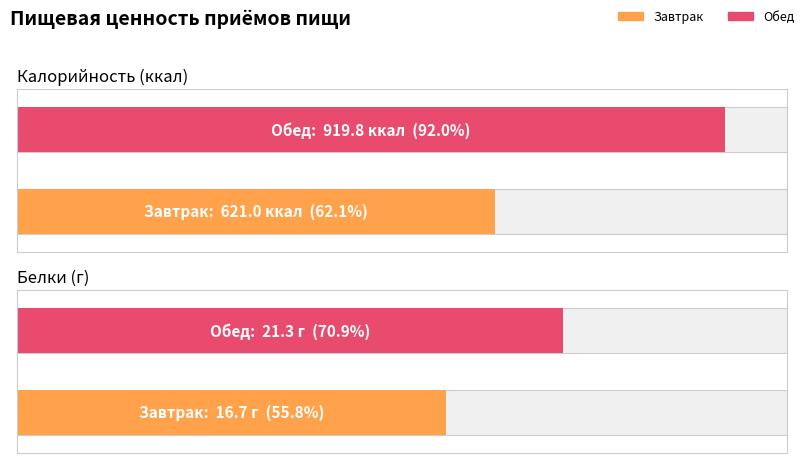

The value of Калорийность at Завтрак is 1107.7. True or false?

False